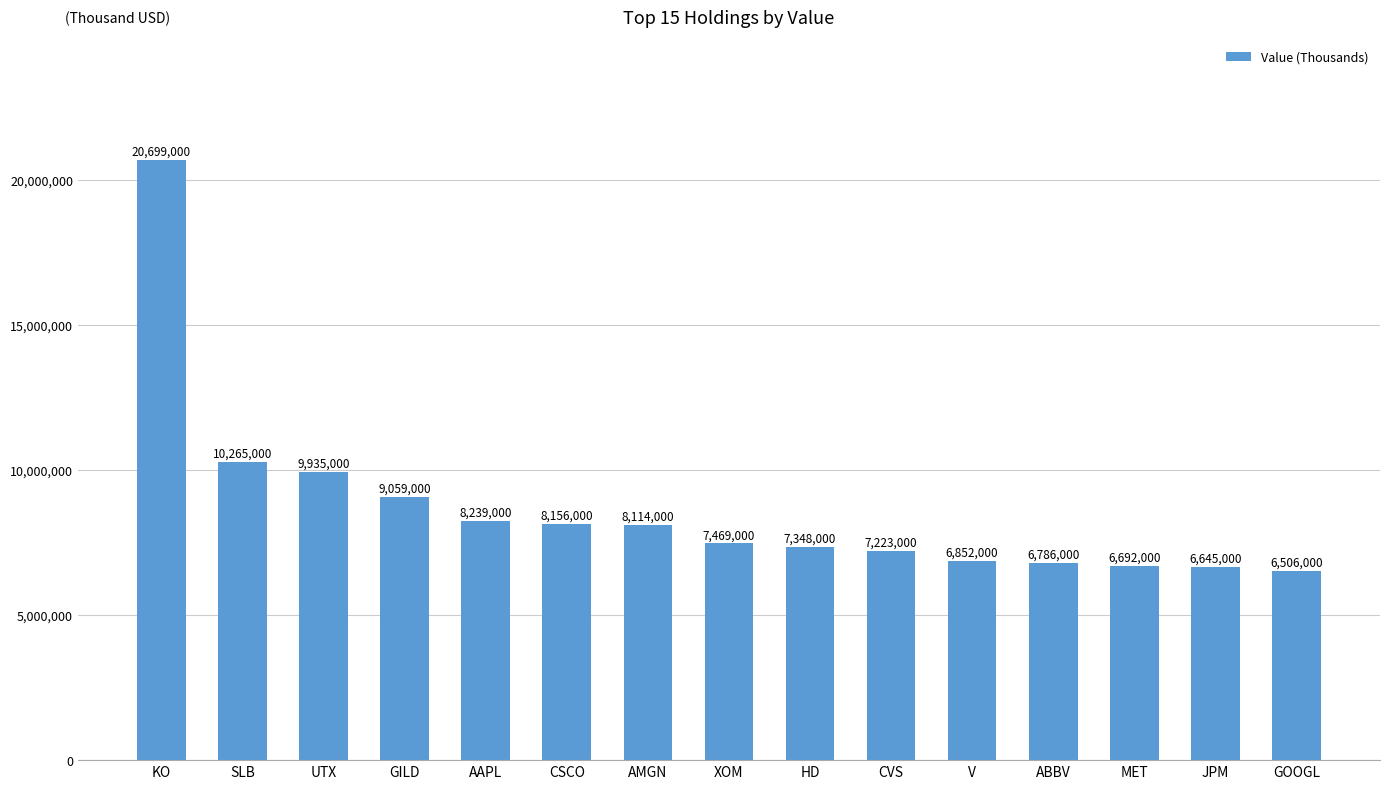

What is the difference between the maximum and minimum values?

14193000